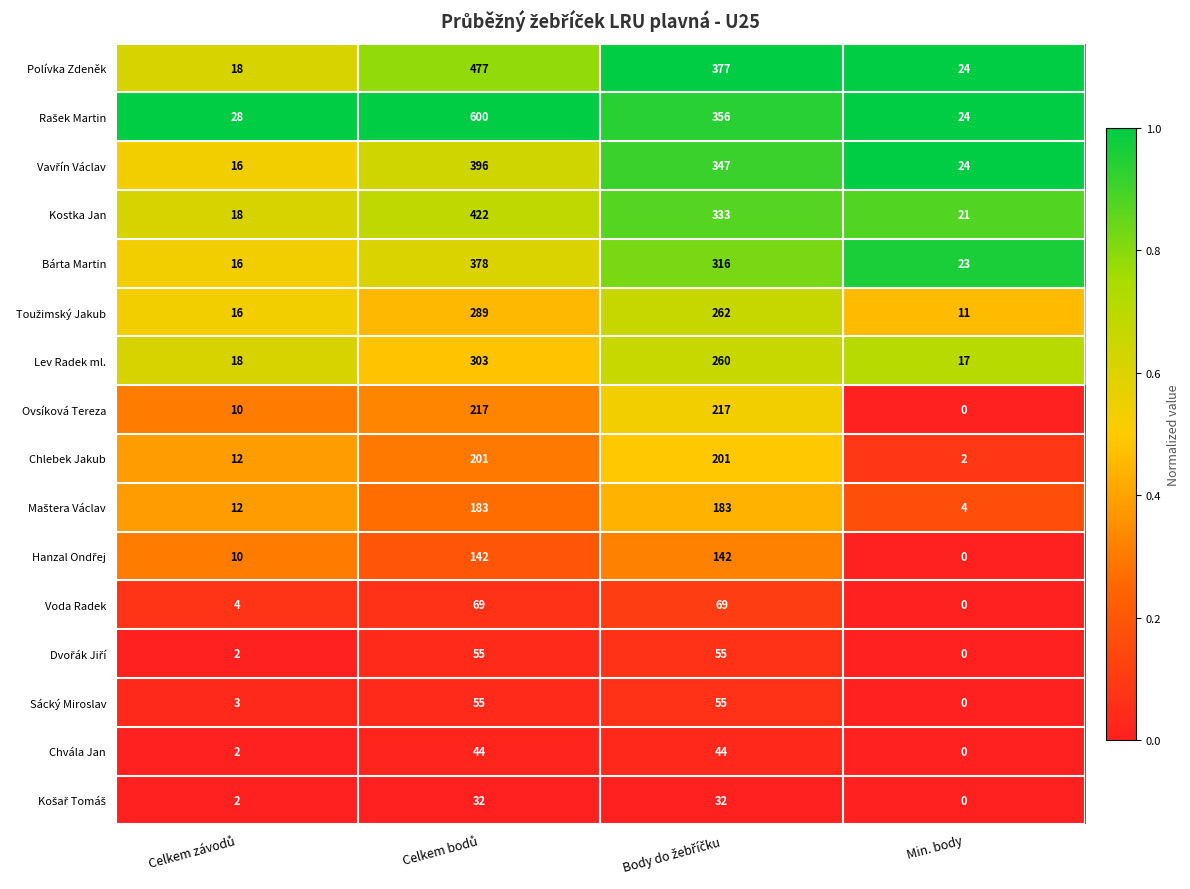

What is the difference between the highest and lowest values at Min. body?

24